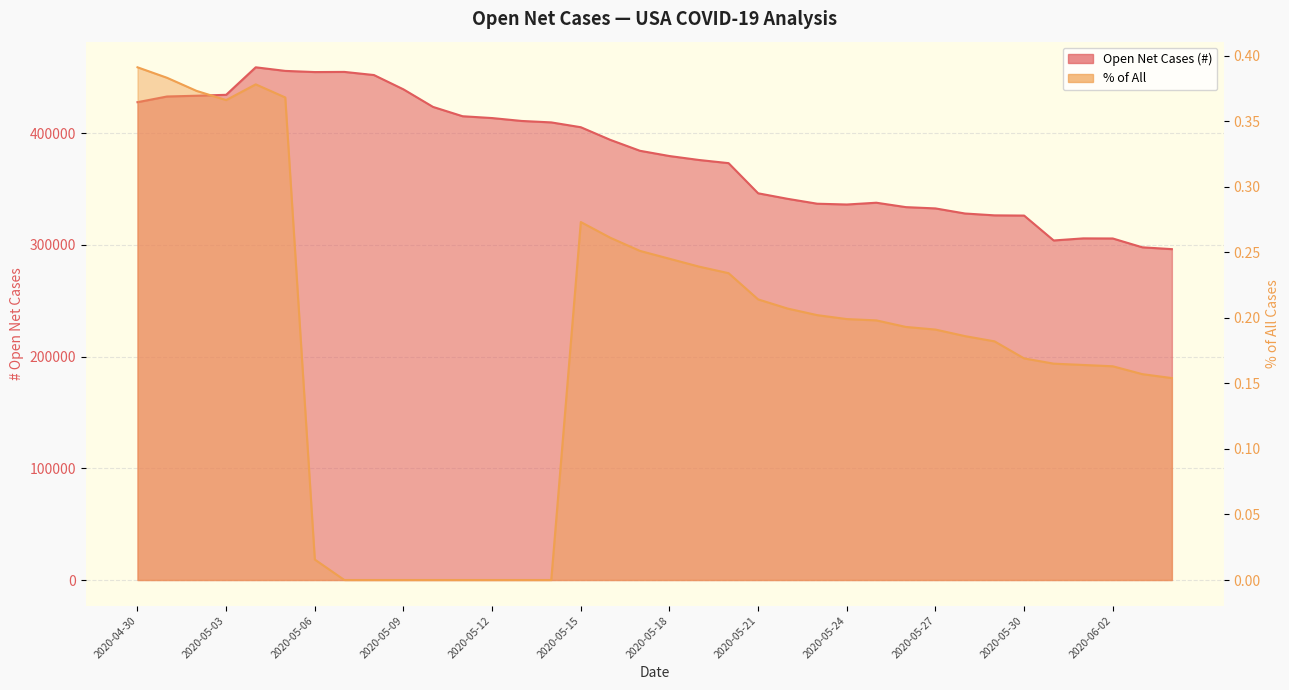

At how many categories does at least one series exceed 119804?

36